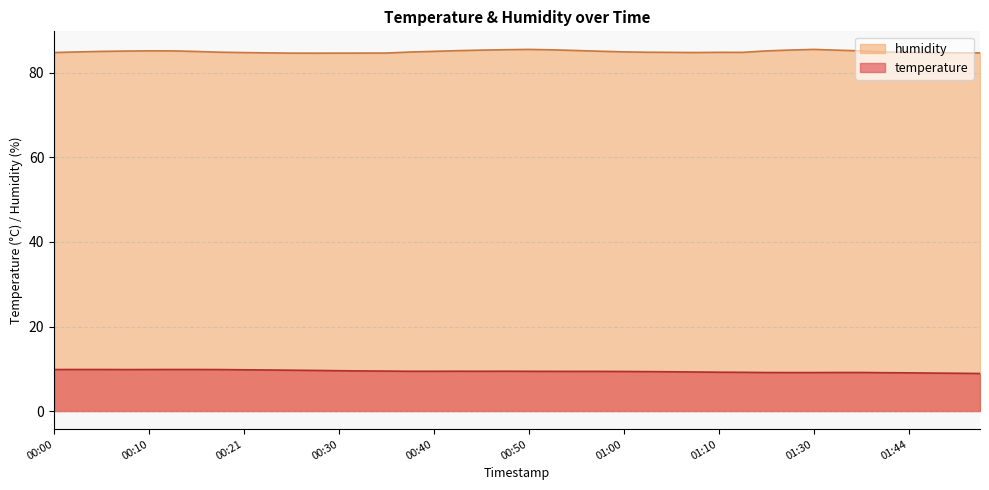

The humidity series shows 151.2 at 00:33. True or false?

False